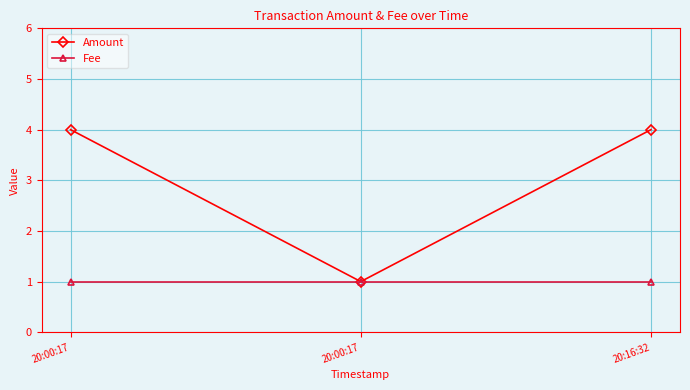

What is the difference between the maximum and minimum values in the Amount series?

3